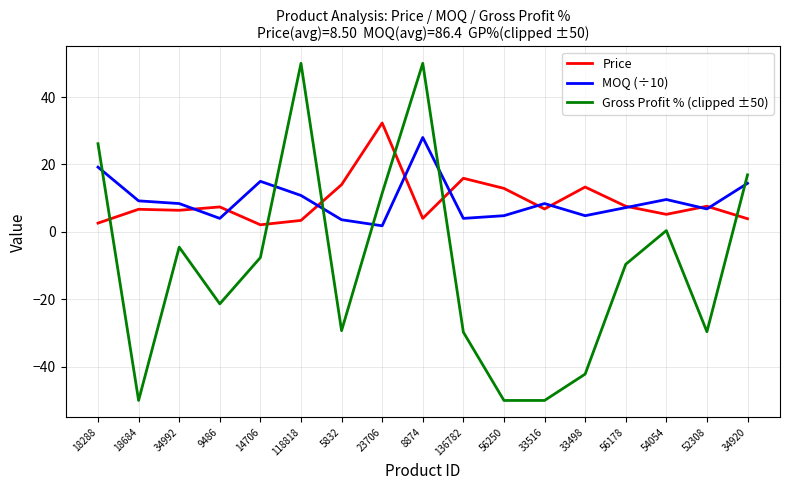

Between which two adjacent categories do MOQ (÷10) and Price first intersect?

34992 and 9486